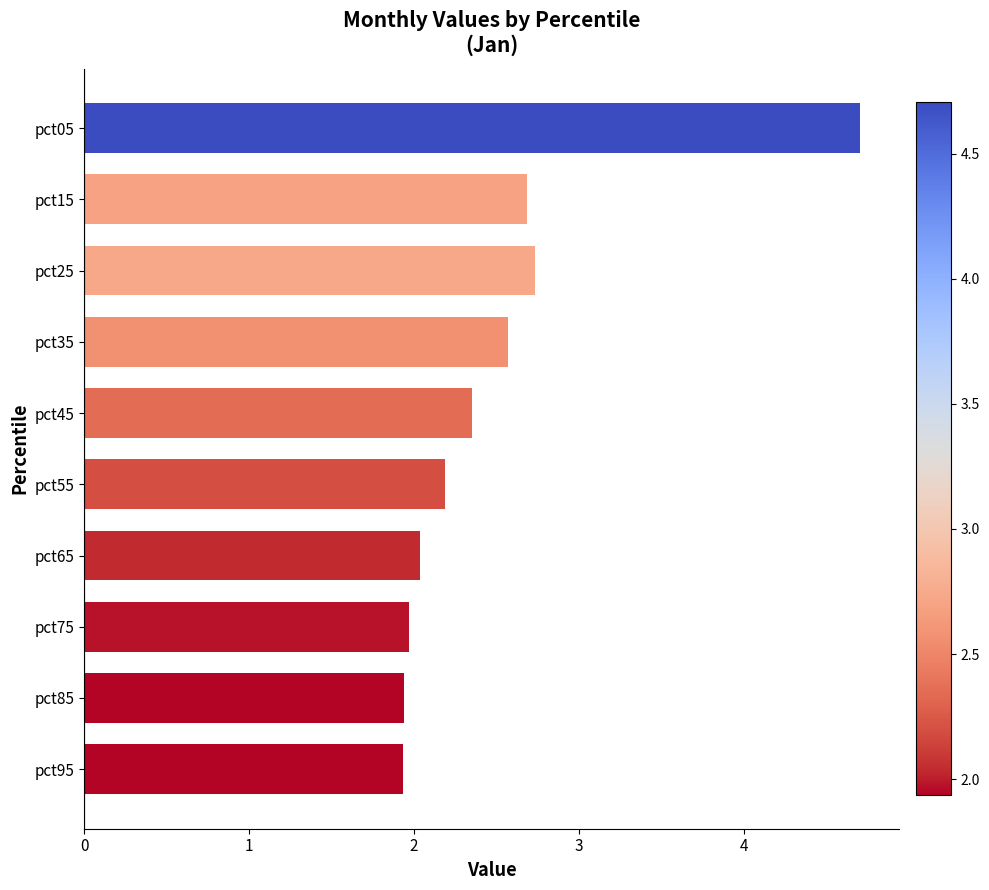

The chart shows a value of 2.0 at pct75. True or false?

True